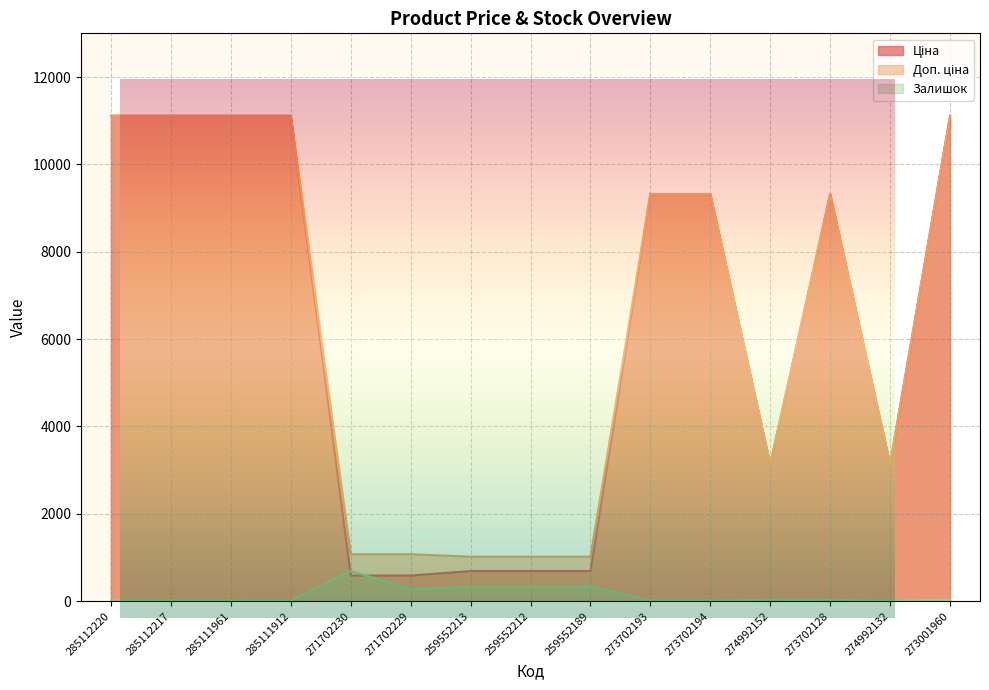

The value of Доп. ціна at 274992132 is 1740.4. True or false?

False